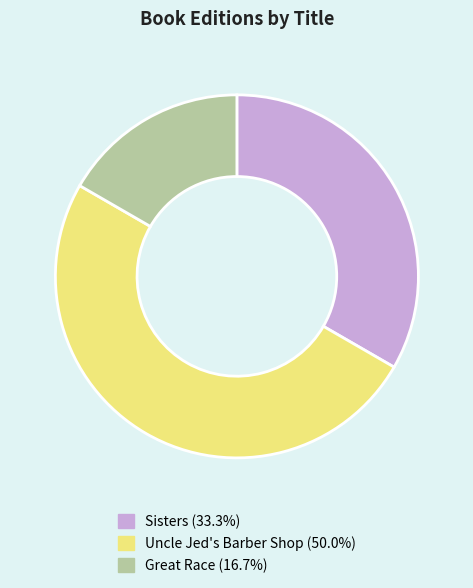

Rank the categories by value from lowest to highest.

Great Race, Sisters, Uncle Jed's Barber Shop